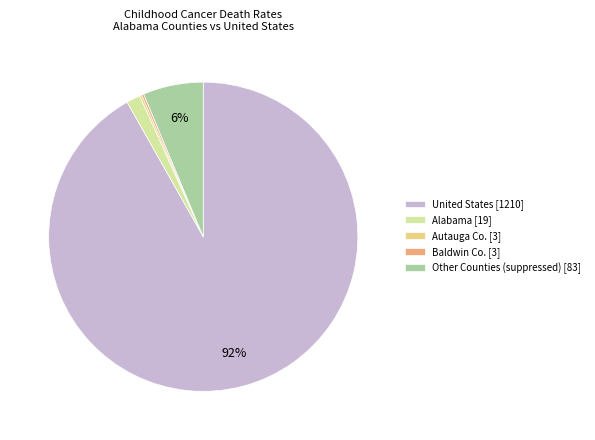

Is there a majority slice in this chart?

Yes